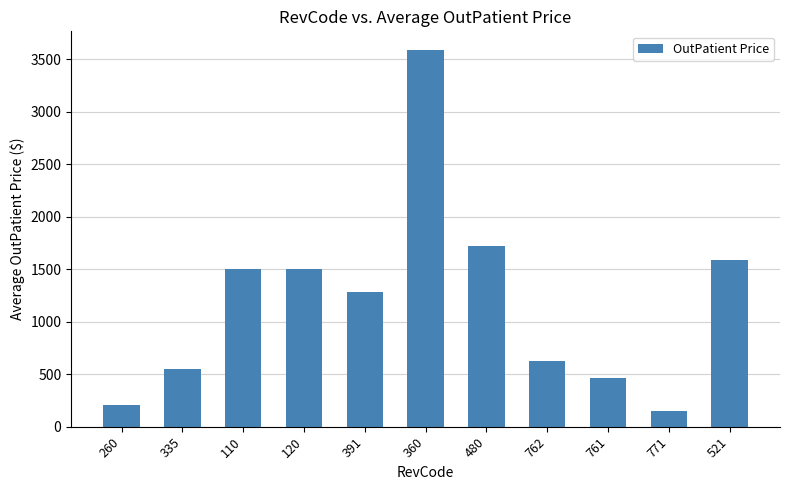

What is the average value?

1198.1